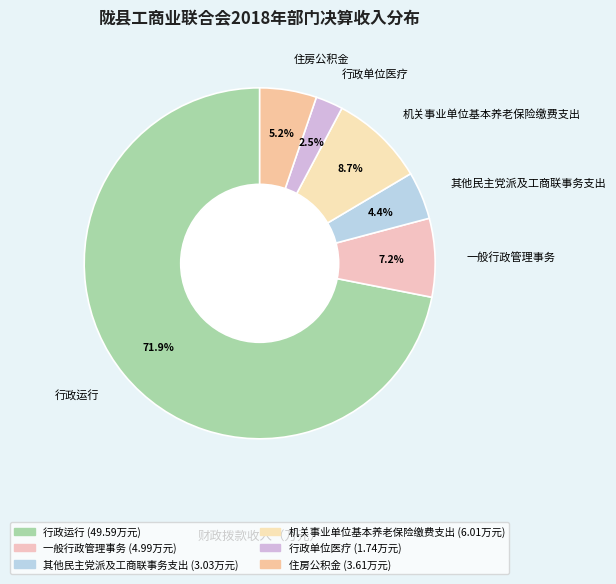

What is the smallest slice in the pie chart?

行政单位医疗